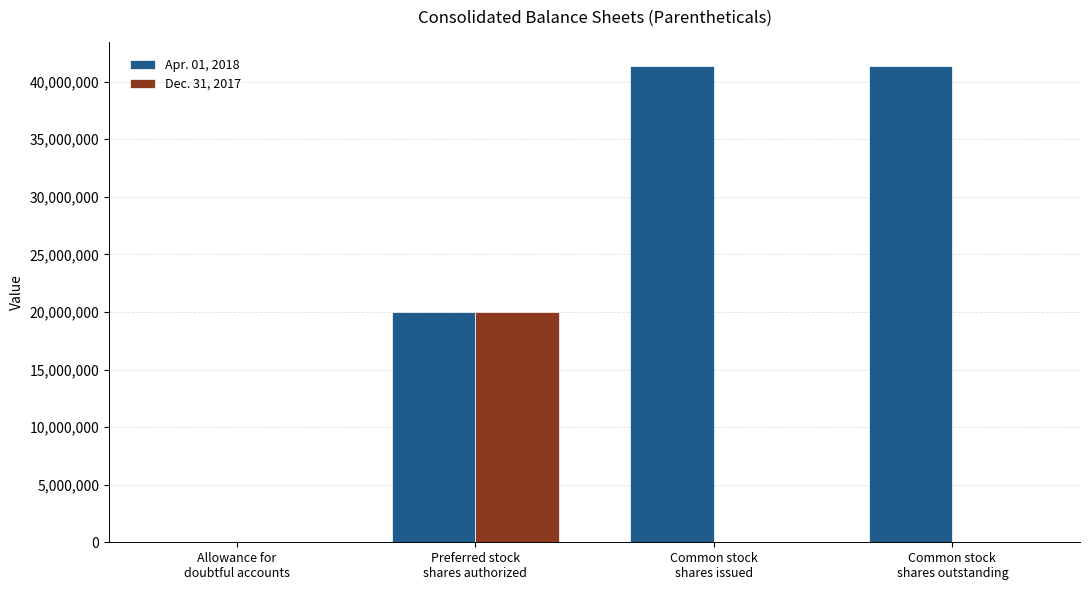

Which series has the largest total across all categories?

Apr. 01, 2018